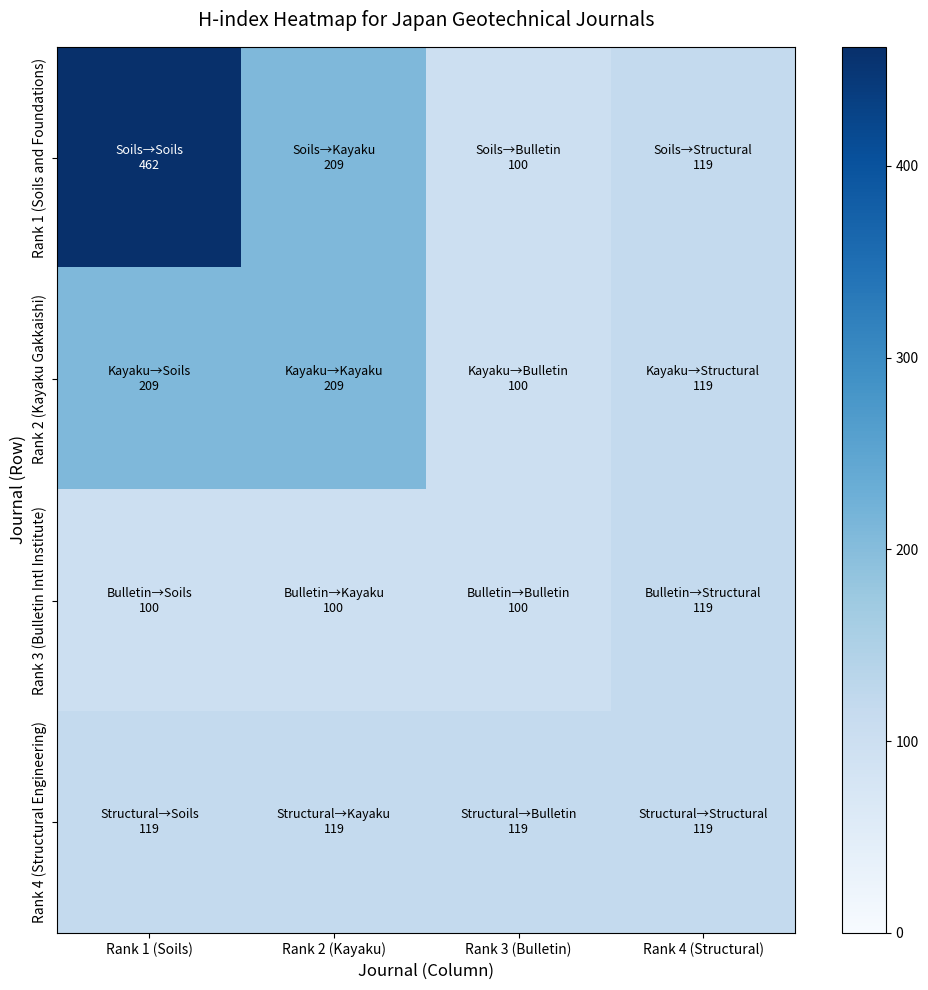

Reading right to left, transcribe all the data shown in this chart.

Rank 1 (Soils and Foundations): Rank 4 (Structural)=119	Rank 3 (Bulletin)=100	Rank 2 (Kayaku)=209	Rank 1 (Soils)=462
Rank 2 (Kayaku Gakkaishi): Rank 4 (Structural)=119	Rank 3 (Bulletin)=100	Rank 2 (Kayaku)=209	Rank 1 (Soils)=209
Rank 3 (Bulletin Intl Institute): Rank 4 (Structural)=119	Rank 3 (Bulletin)=100	Rank 2 (Kayaku)=100	Rank 1 (Soils)=100
Rank 4 (Structural Engineering): Rank 4 (Structural)=119	Rank 3 (Bulletin)=119	Rank 2 (Kayaku)=119	Rank 1 (Soils)=119